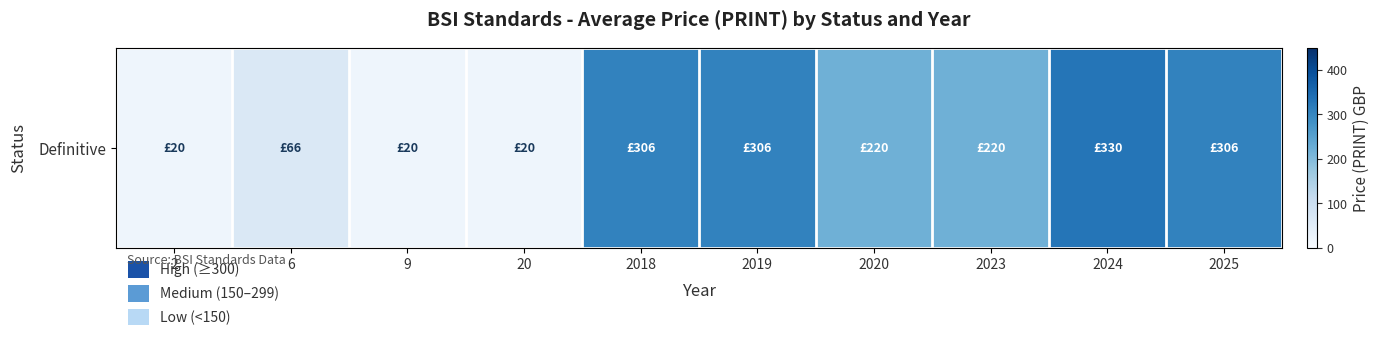

True or false: the data shows 306 at 2025.

True